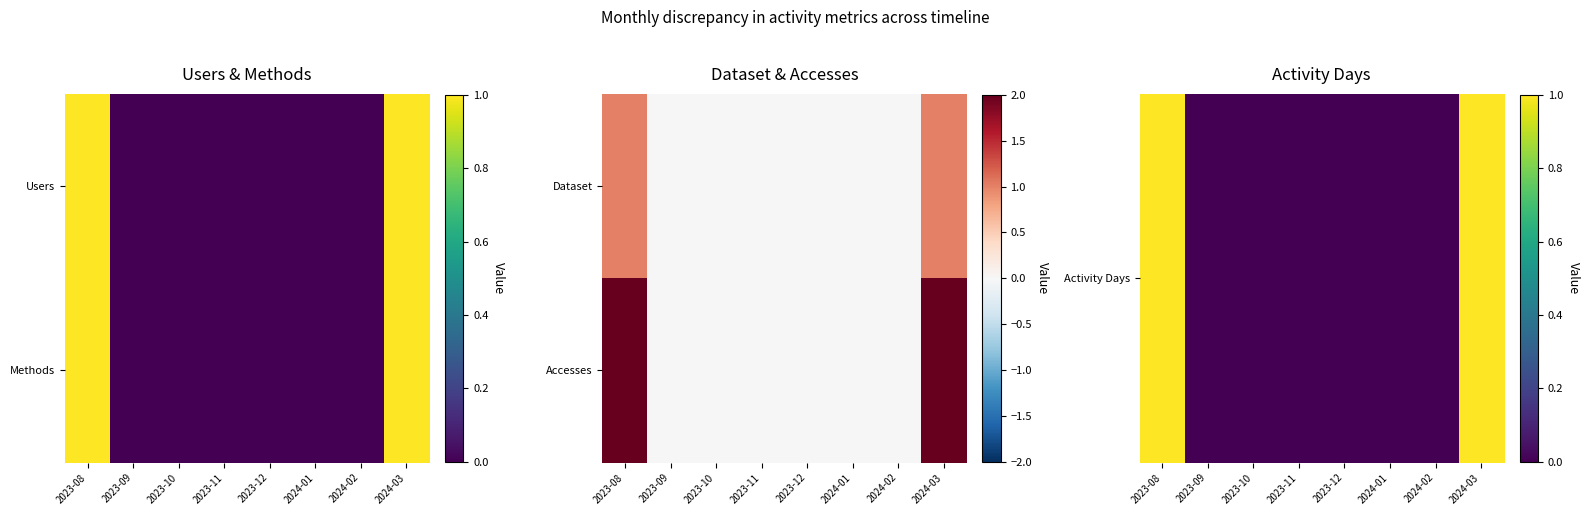

How many categories are shown in the chart?

8